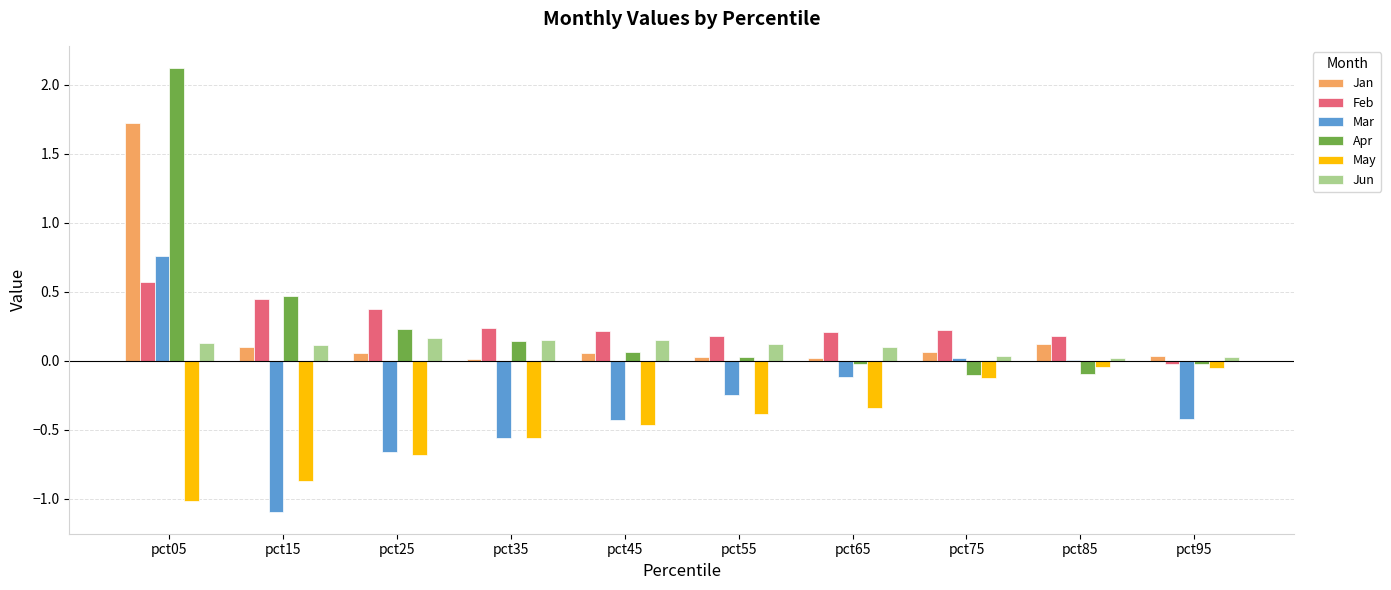

Which category has the highest value in the Jan series?

pct05